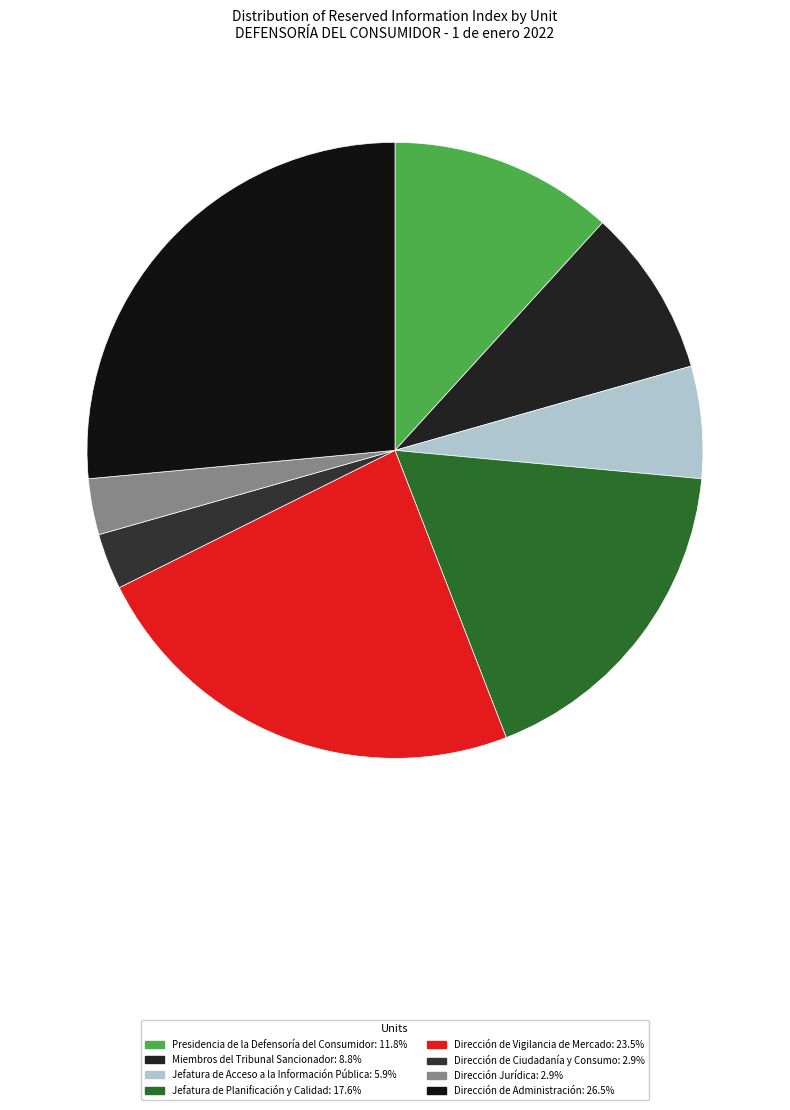

To the nearest percent, what portion does Dirección de Ciudadanía y Consumo represent?

3%